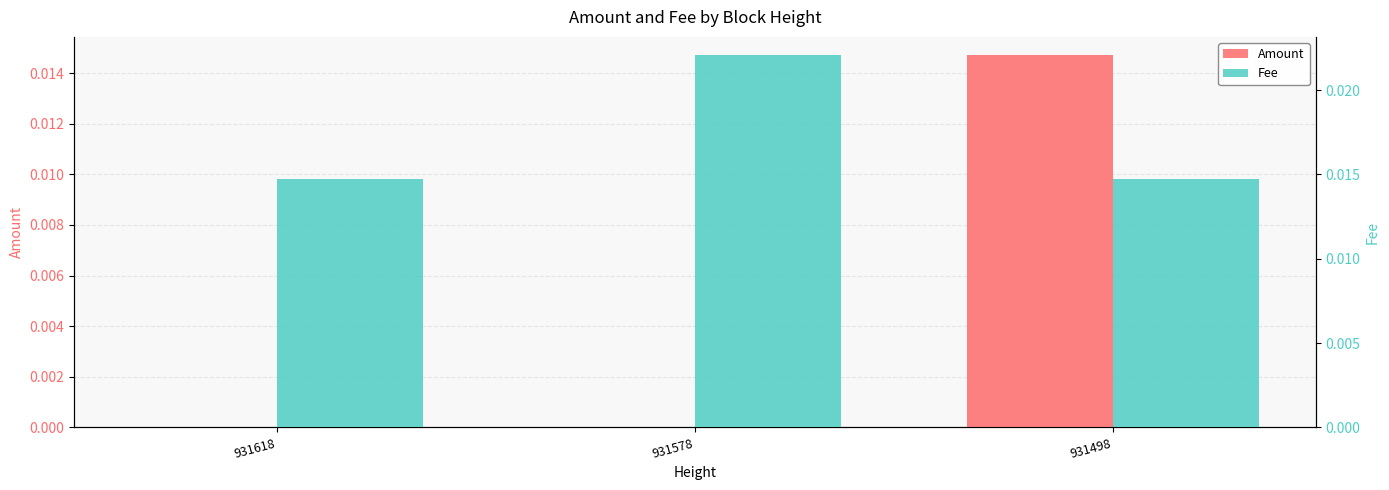

Reading left to right, list all the values displayed in this chart.

Amount: 931618=0.0	931578=0.0	931498=0.0
Fee: 931618=0.0	931578=0.0	931498=0.0